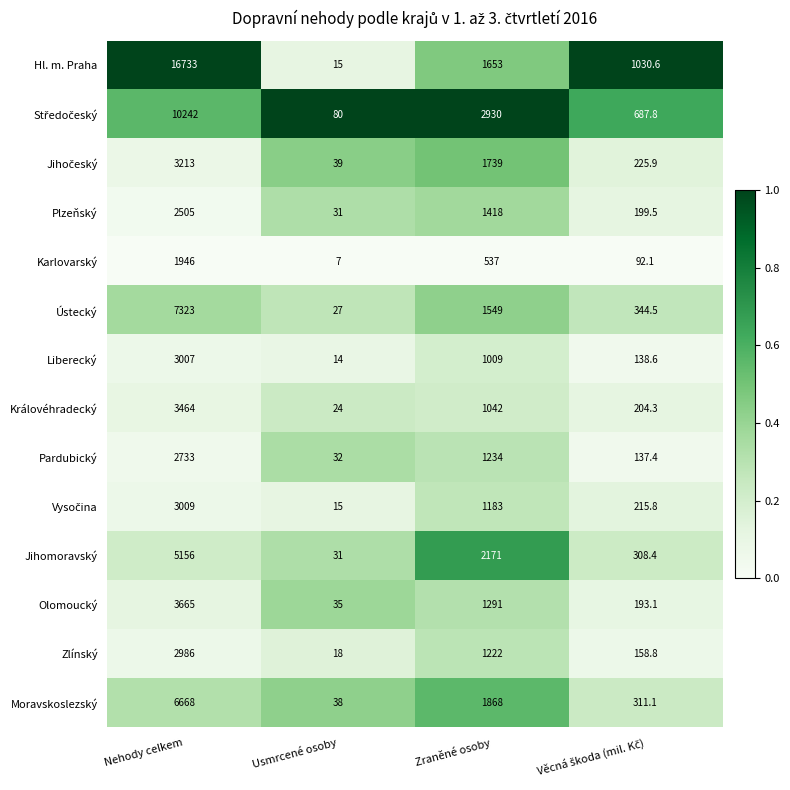

Which series has the largest total across all categories?

Hl. m. Praha